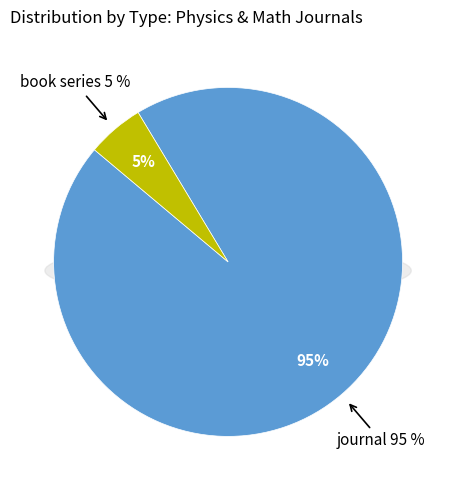

To the nearest percent, what is the combined percentage of journal and book series?

100%